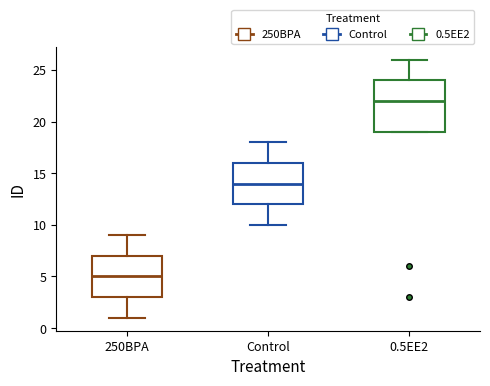

Which box has the lowest median line?

250BPA